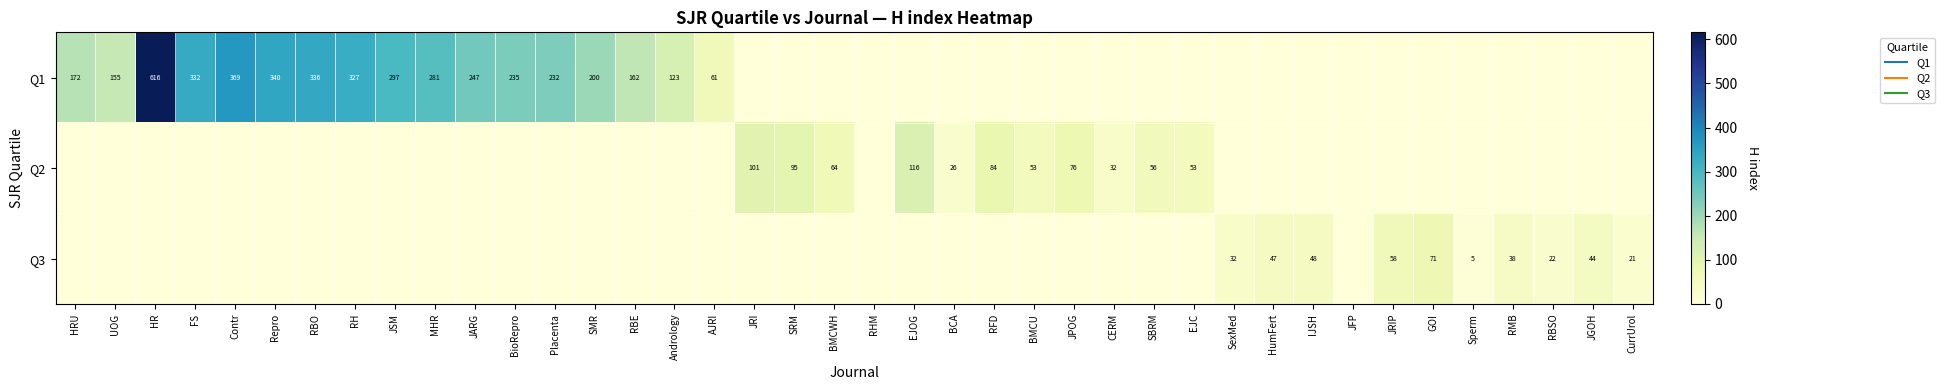

Rank the categories by Q3 value from lowest to highest.

HRU, UOG, HR, FS, Contr, Repro, RBO, RH, JSM, MHR, JARG, BioRepro, Placenta, SMR, RBE, Andrology, AJRI, JRI, SRM, BMCWH, RHM, EJOG, BCA, RFD, BMCU, JPOG, CERM, SBRM, EJC, JFP, Sperm, CurrUrol, RBSO, SexMed, RMB, JGOH, HumFert, IJSH, JRIP, GOI